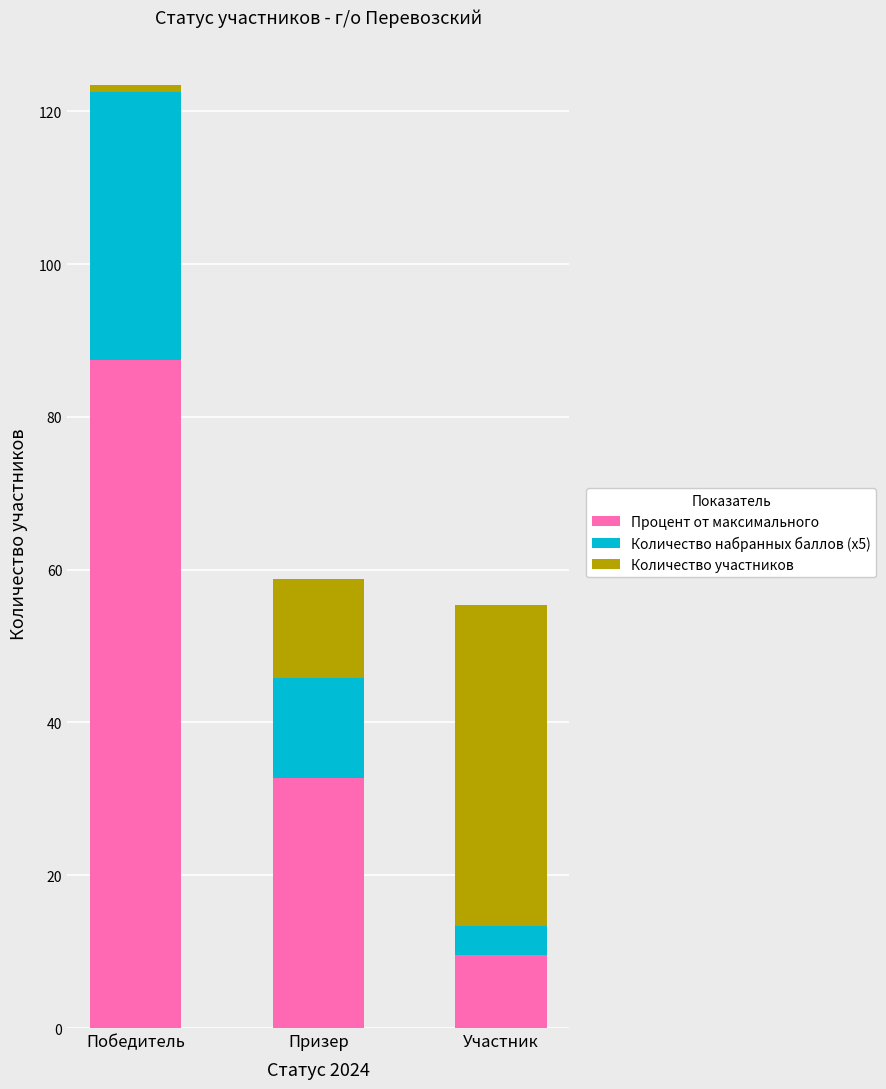

Which category has the highest value in the Процент от максимального series?

Победитель